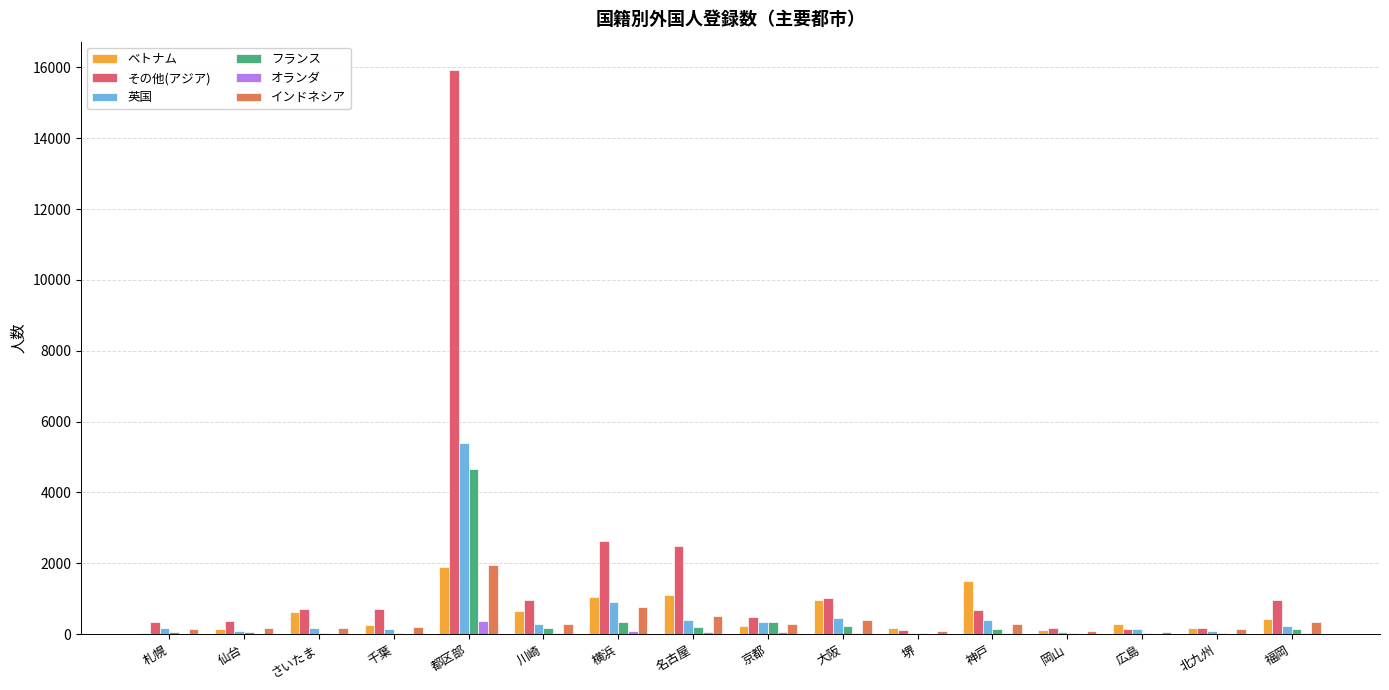

At which label is 英国 closest to 2712?

横浜